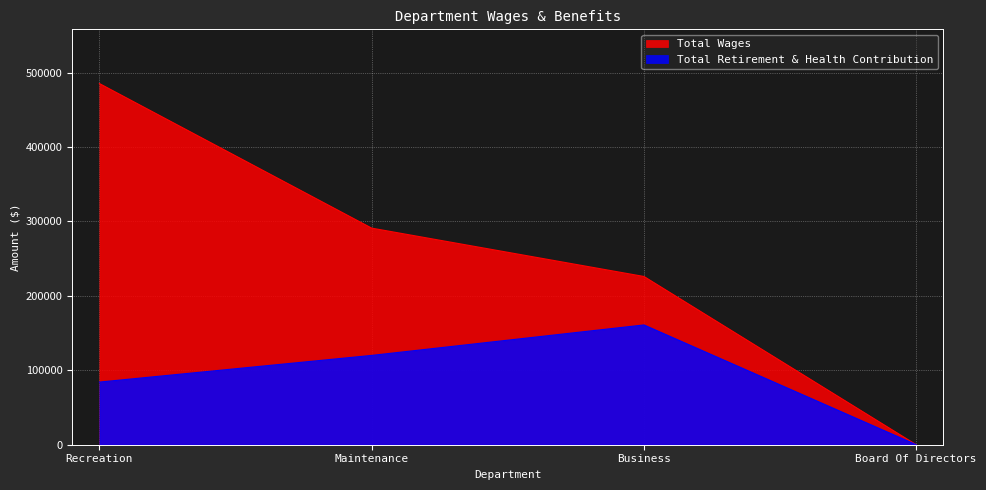

Is the value of Total Retirement & Health Contribution at Maintenance greater than the value of Total Wages at Recreation?

No